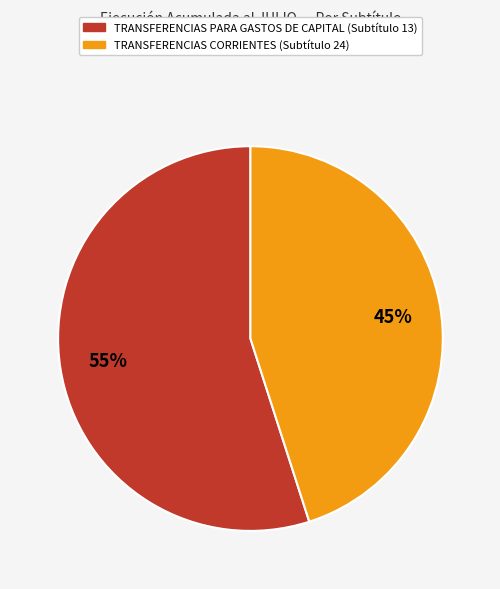

What is the ratio of the value at TRANSFERENCIAS CORRIENTES (Subtítulo 24) to the value at TRANSFERENCIAS PARA GASTOS DE CAPITAL (Subtítulo 13)?

0.8